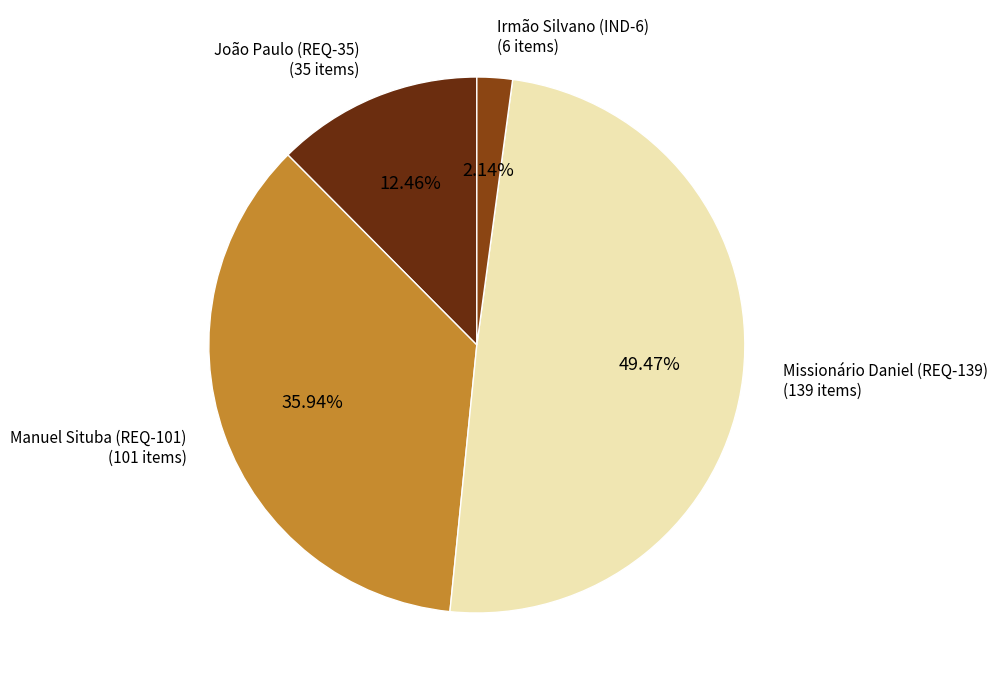

What is the smallest slice in the pie chart?

Irmão Silvano (IND-6)